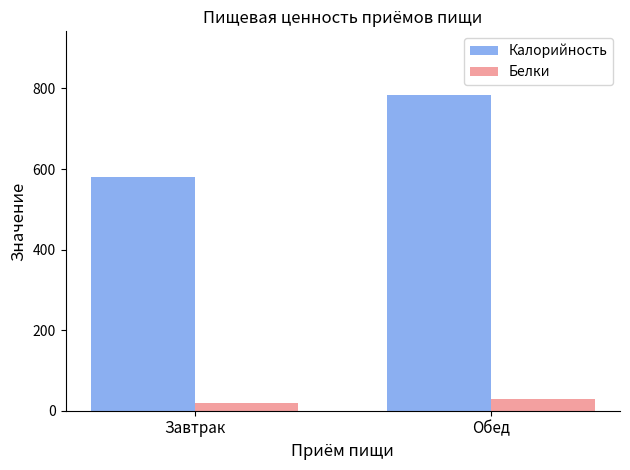

How many series are shown in this chart?

2